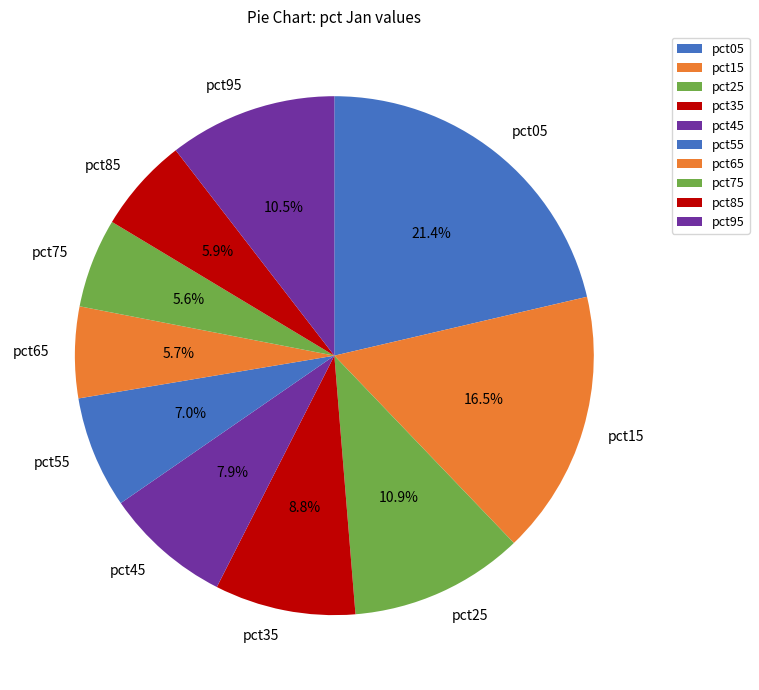

The pct75 slice represents 12% of the pie. True or false?

False